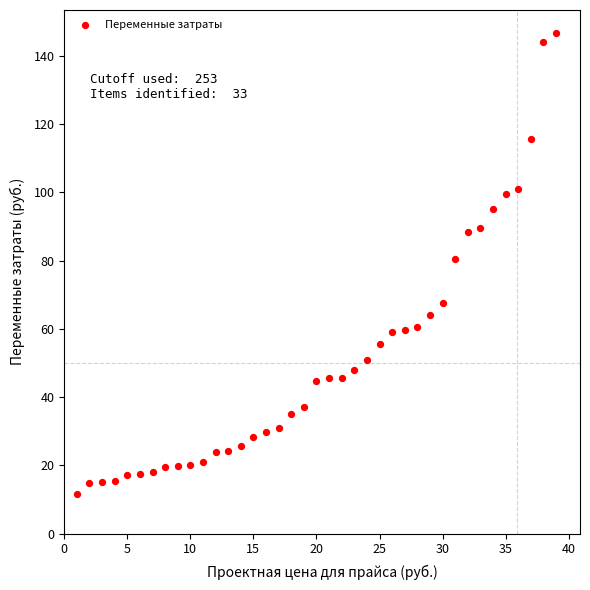

What is the range of Y values (max minus min)?

135.1